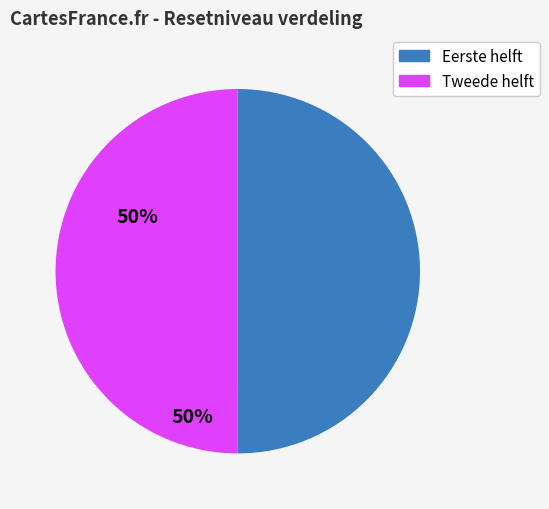

What is the ratio of the value at Eerste helft to the value at Tweede helft?

1.0